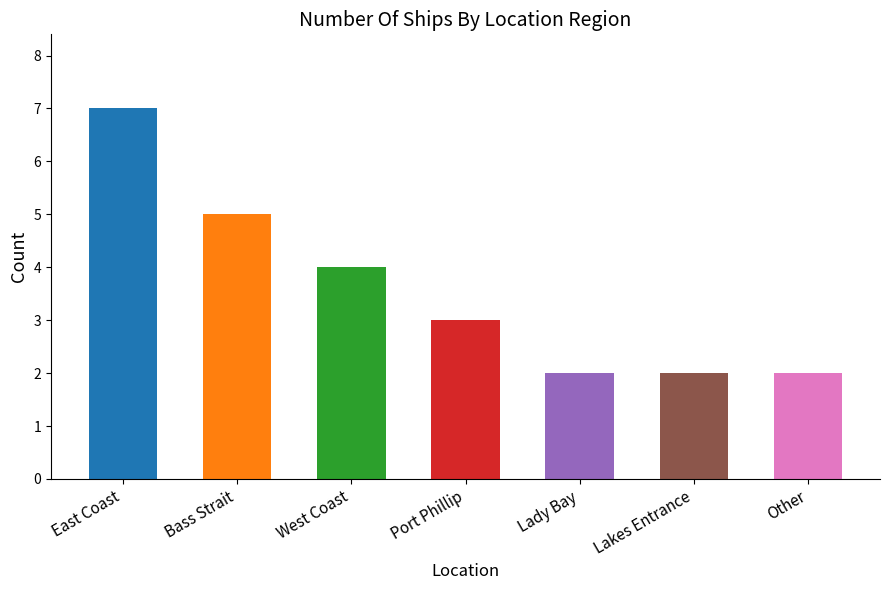

What is the average value?

4